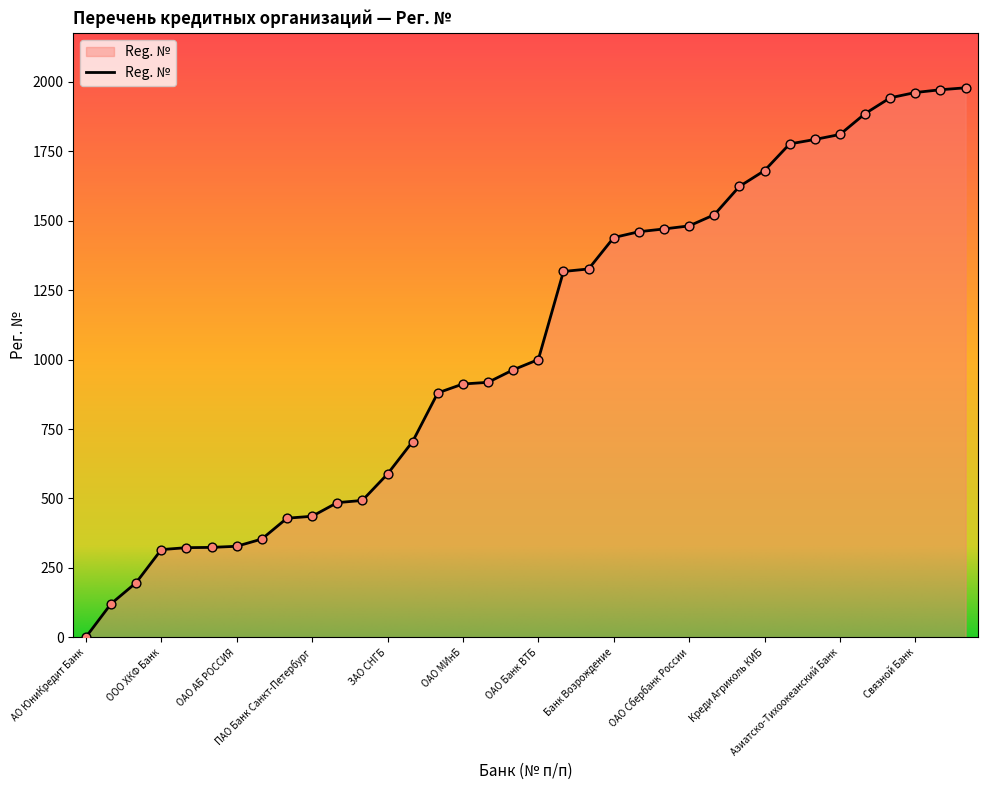

What is the greatest value displayed?

1978